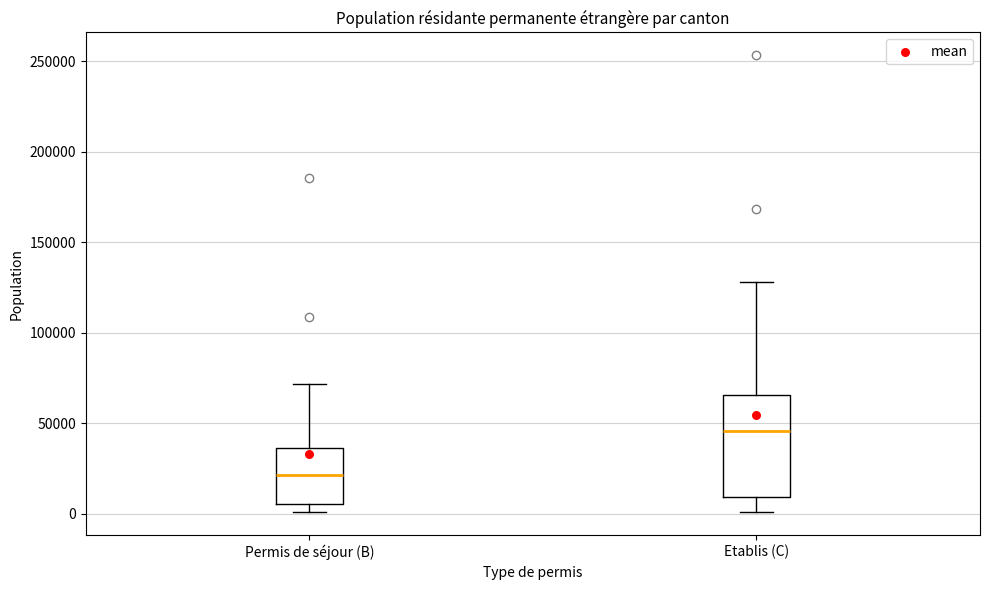

Which box is the tallest, from its lower edge to its upper edge?

Etablis (C)